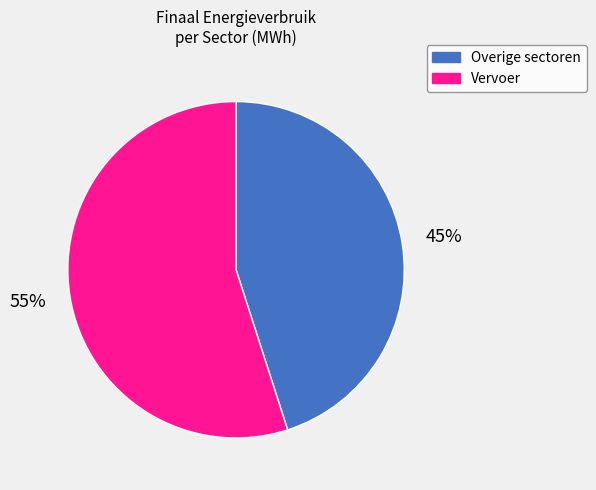

Count the number of slices in the pie.

2